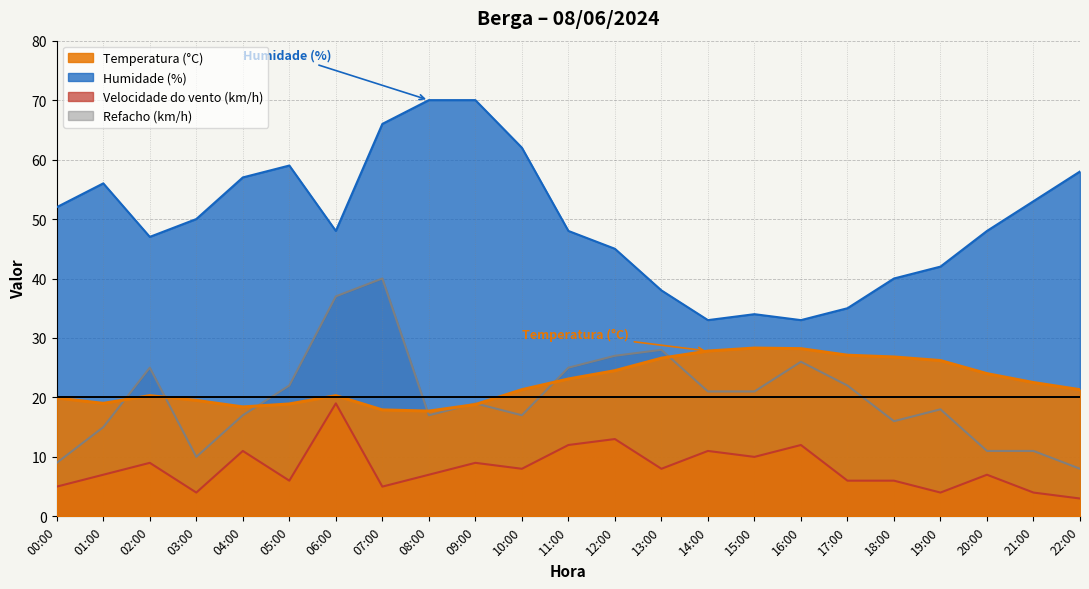

What is the average value of the Temperatura (°C) series?

22.5